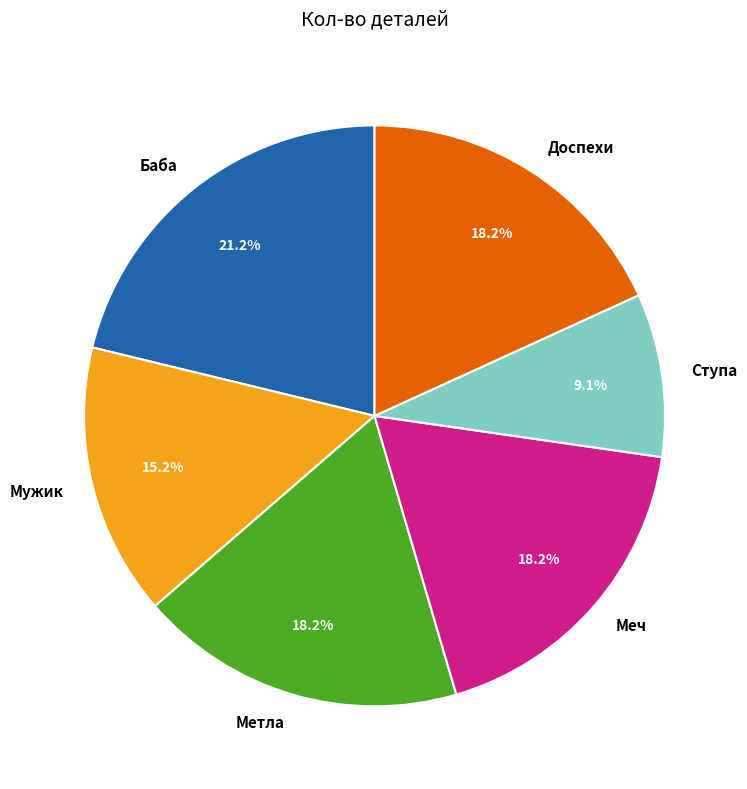

Is there any slice that represents more than half of the pie?

No